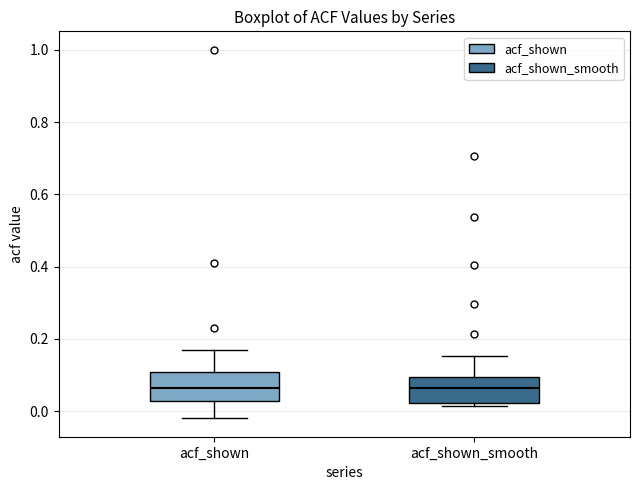

Reading left to right, read every box against the y-axis: the position of its median line, the range the box covers, and the ends of its whiskers. The values are not printed on the chart, so give them approximately, as read against the axis.

acf_shown: median 0.06, box 0.02 to 0.10, whiskers -0.02 to 0.16
acf_shown_smooth: median 0.06, box 0.02 to 0.10, whiskers 0.02 (just below the box's lower edge) to 0.16